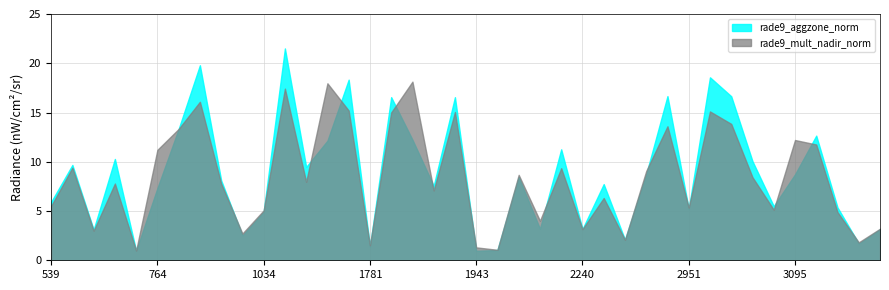

What are all the series names shown in the legend?

rade9_aggzone_norm, rade9_mult_nadir_norm